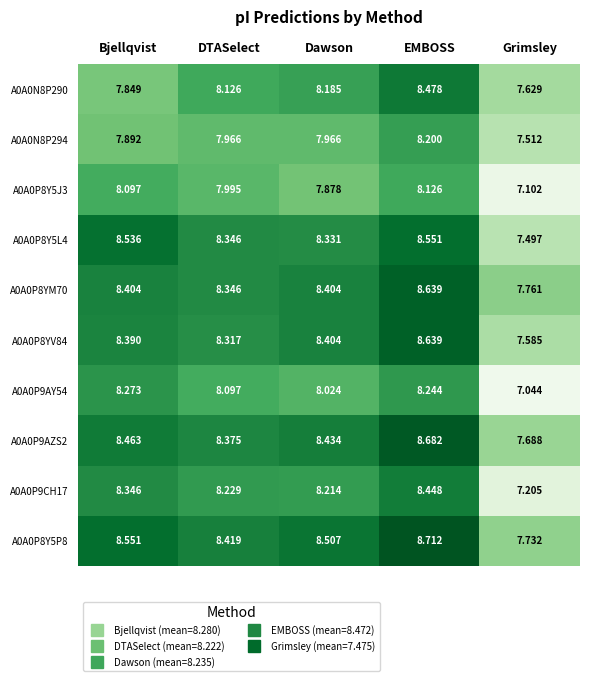

List the labels in order of A0A0P9CH17 value, smallest first.

Grimsley, Dawson, DTASelect, Bjellqvist, EMBOSS